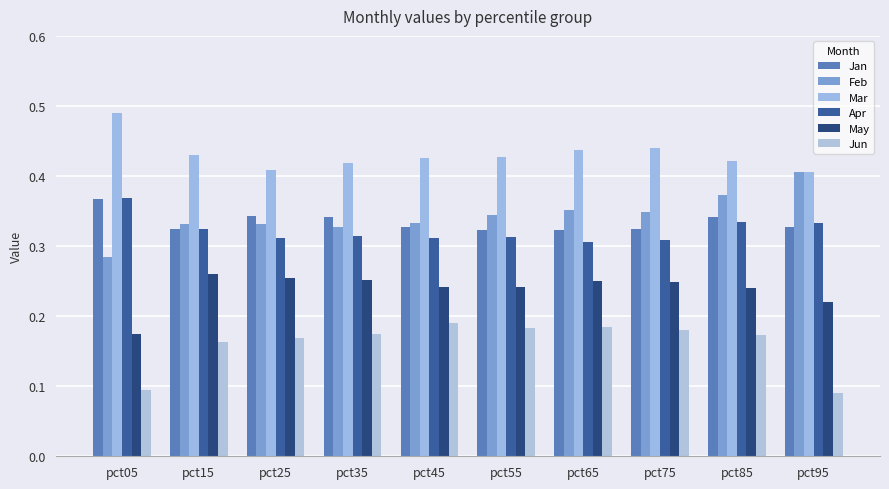

The value of Mar at pct75 is 0.7. True or false?

False